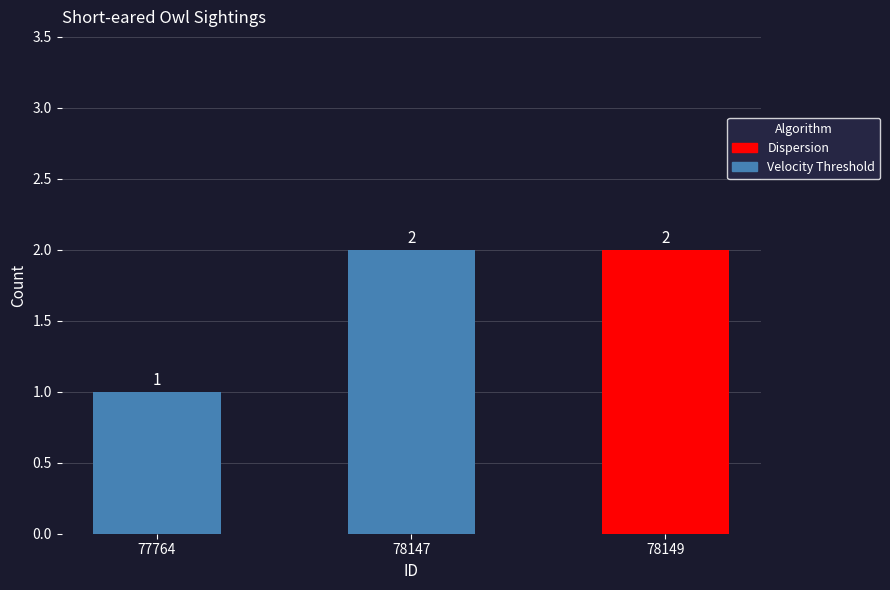

Are the bars horizontal?

No